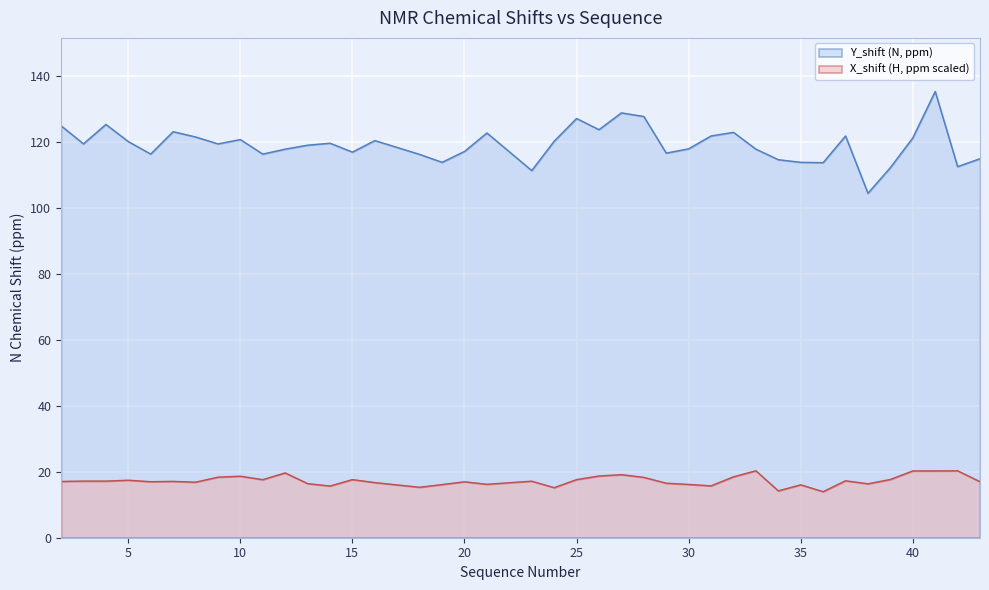

Rank the series by their maximum value, from lowest to highest.

X_shift (H, ppm scaled), Y_shift (N, ppm)